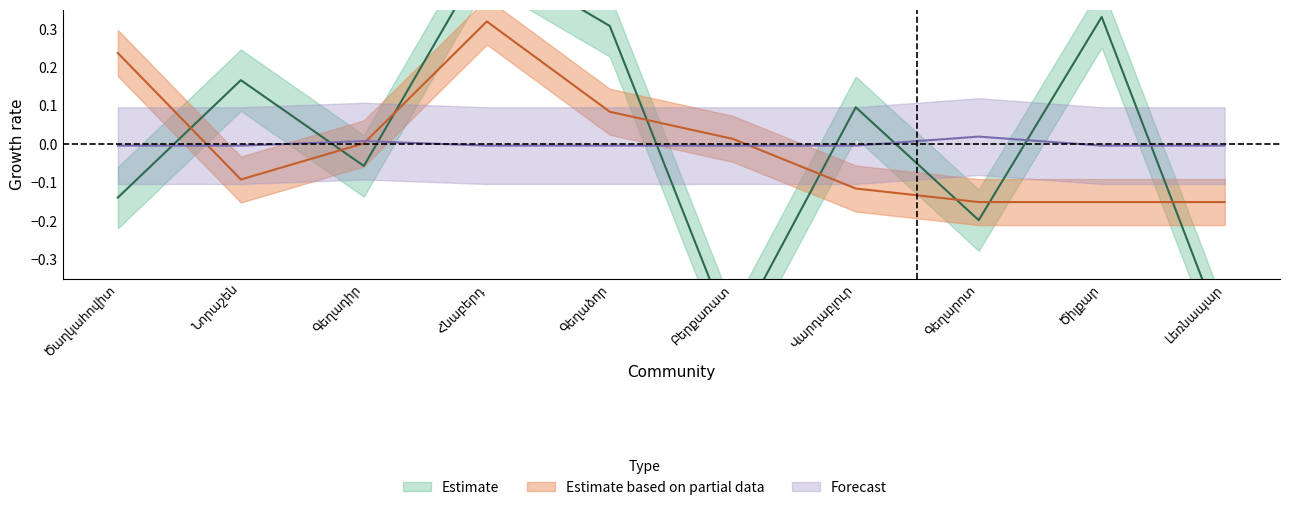

Between which two adjacent categories do Forecast and Estimate first intersect?

Ծաղկահովիտ and Նորաշեն